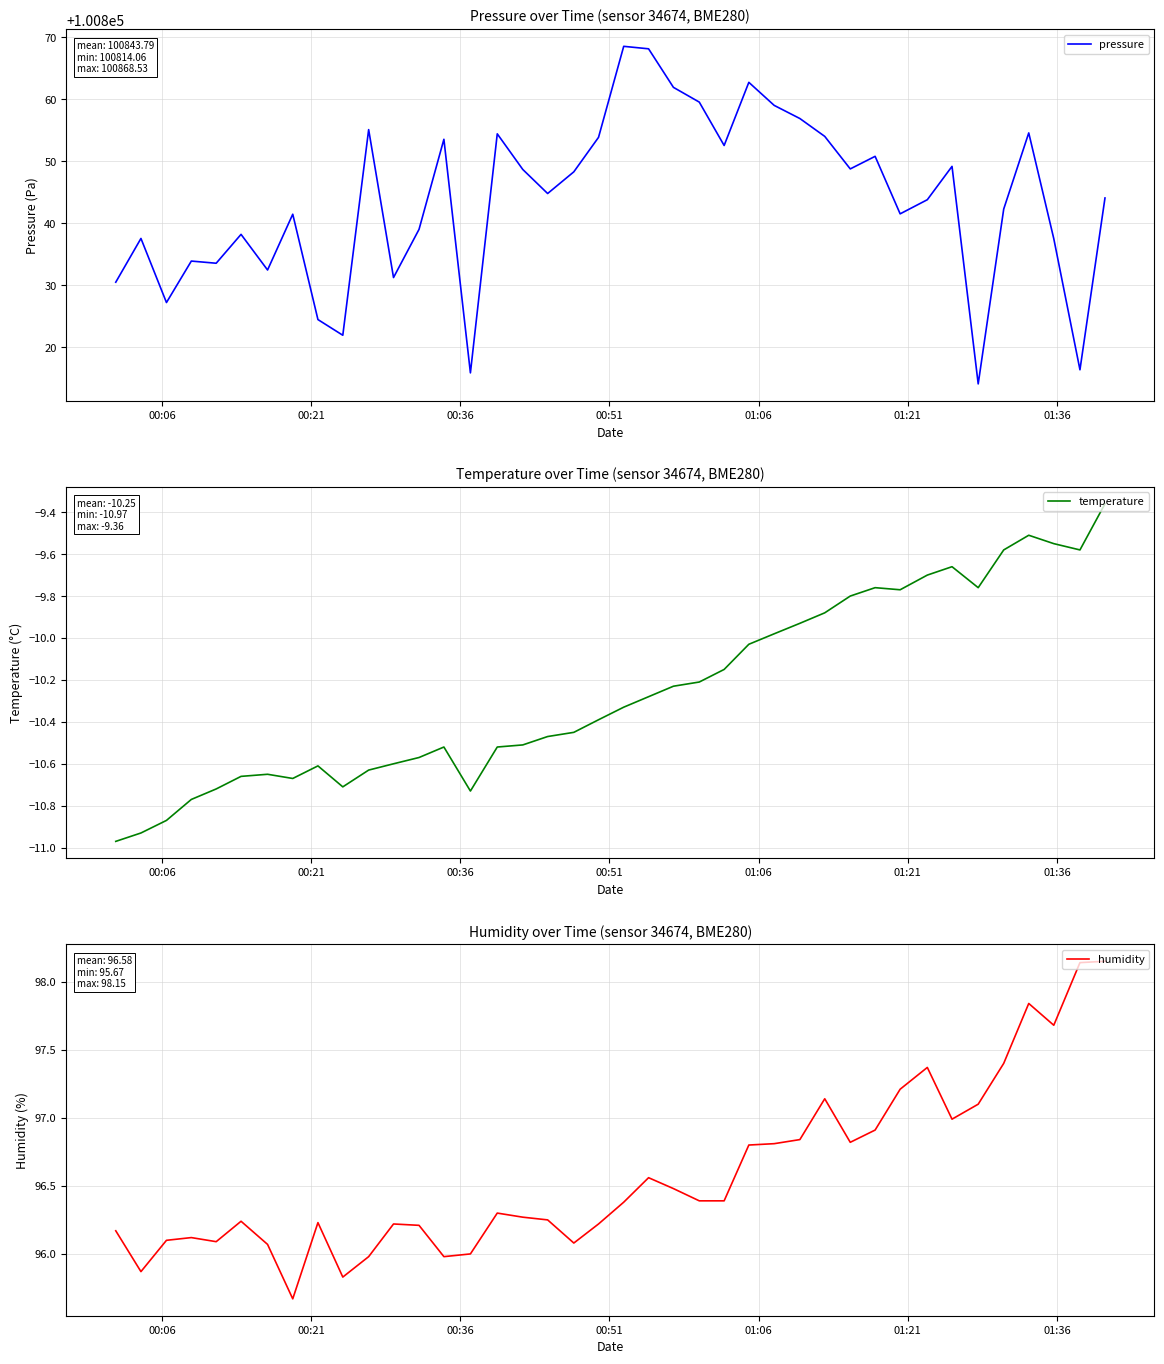

What is the highest value of the pressure series?

100868.5